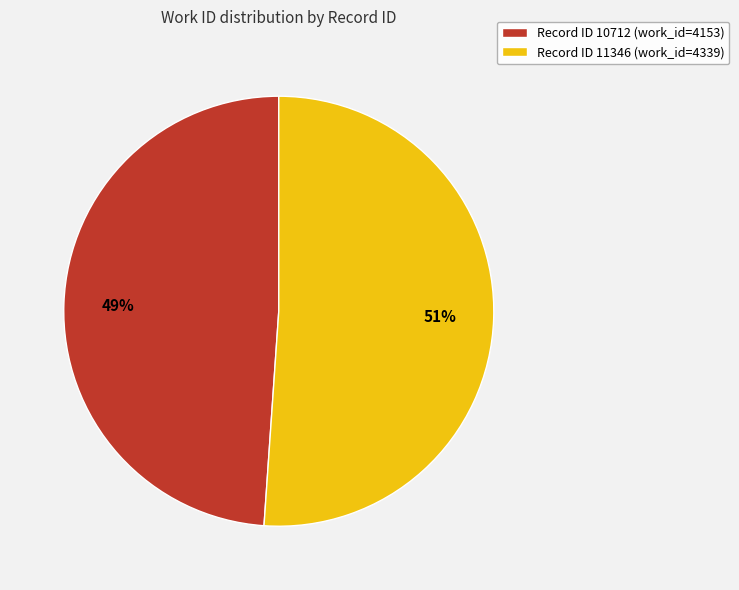

To the nearest percent, what is the difference between the largest and smallest slice percentages?

2%